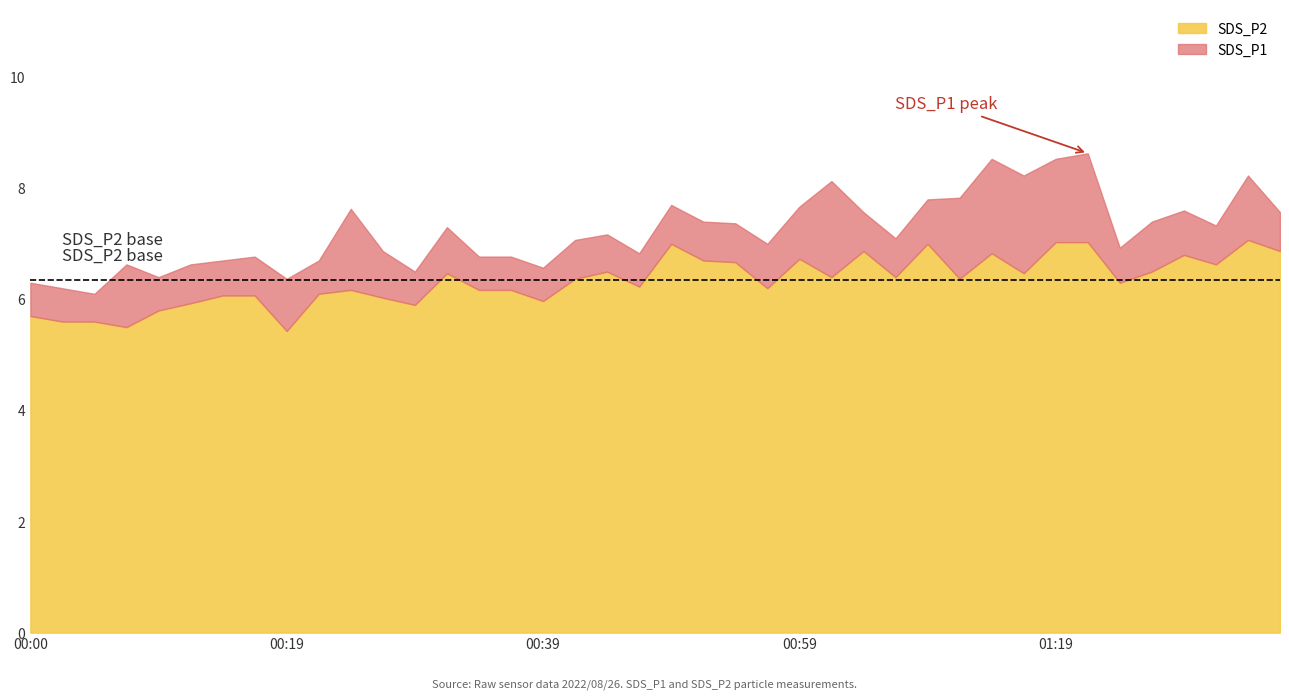

At which category is the sum across all series the highest?

33